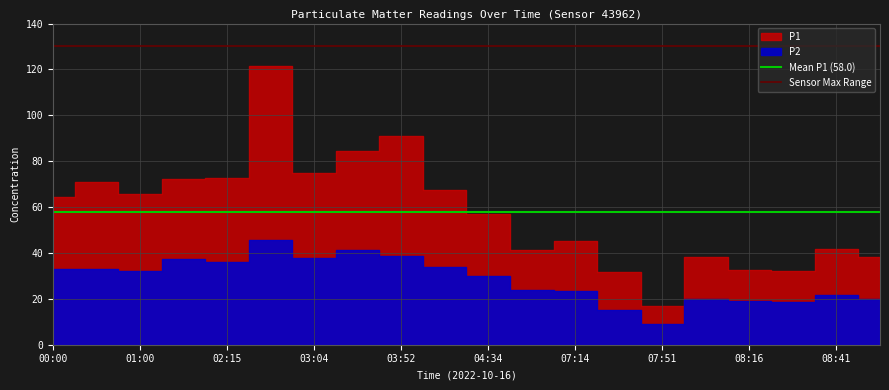

What is the label of the 1st point from the left?

00:00